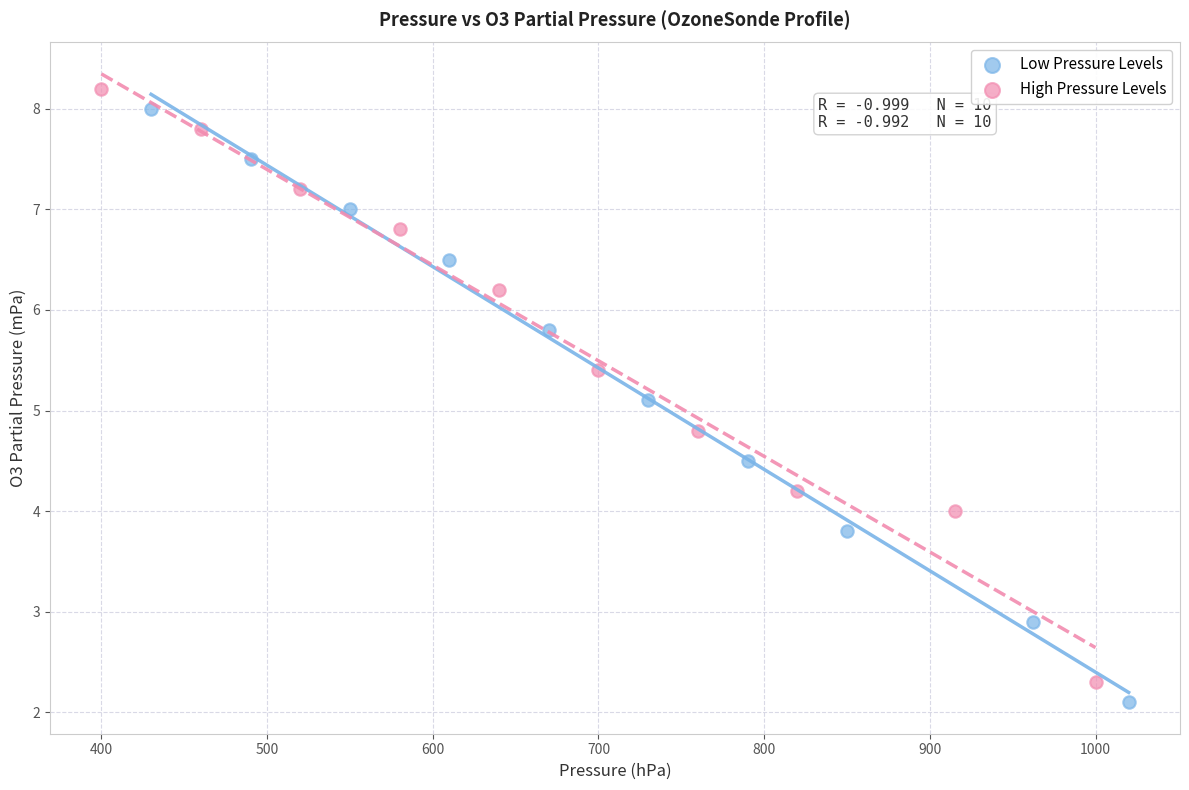

Which series contains the highest Y value?

High Pressure Levels